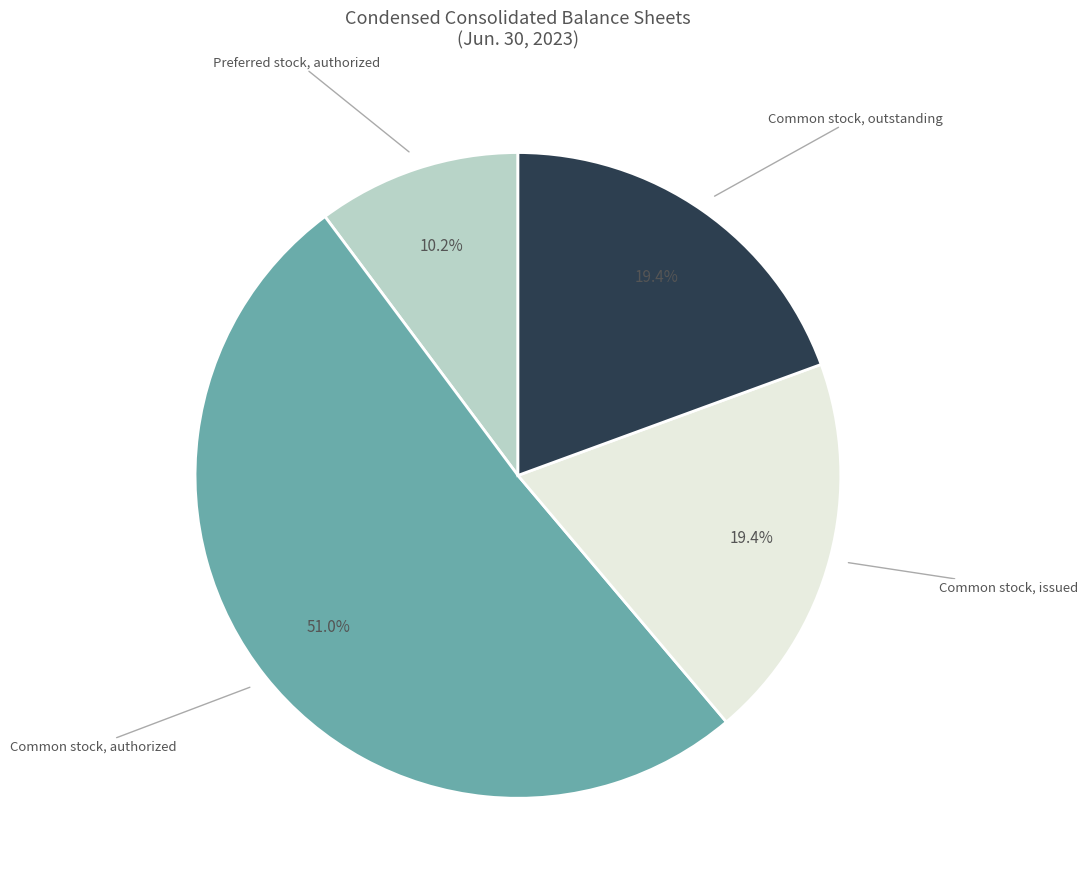

What is the ratio of the value at Common stock, issued to the value at Preferred stock, authorized?

1.9